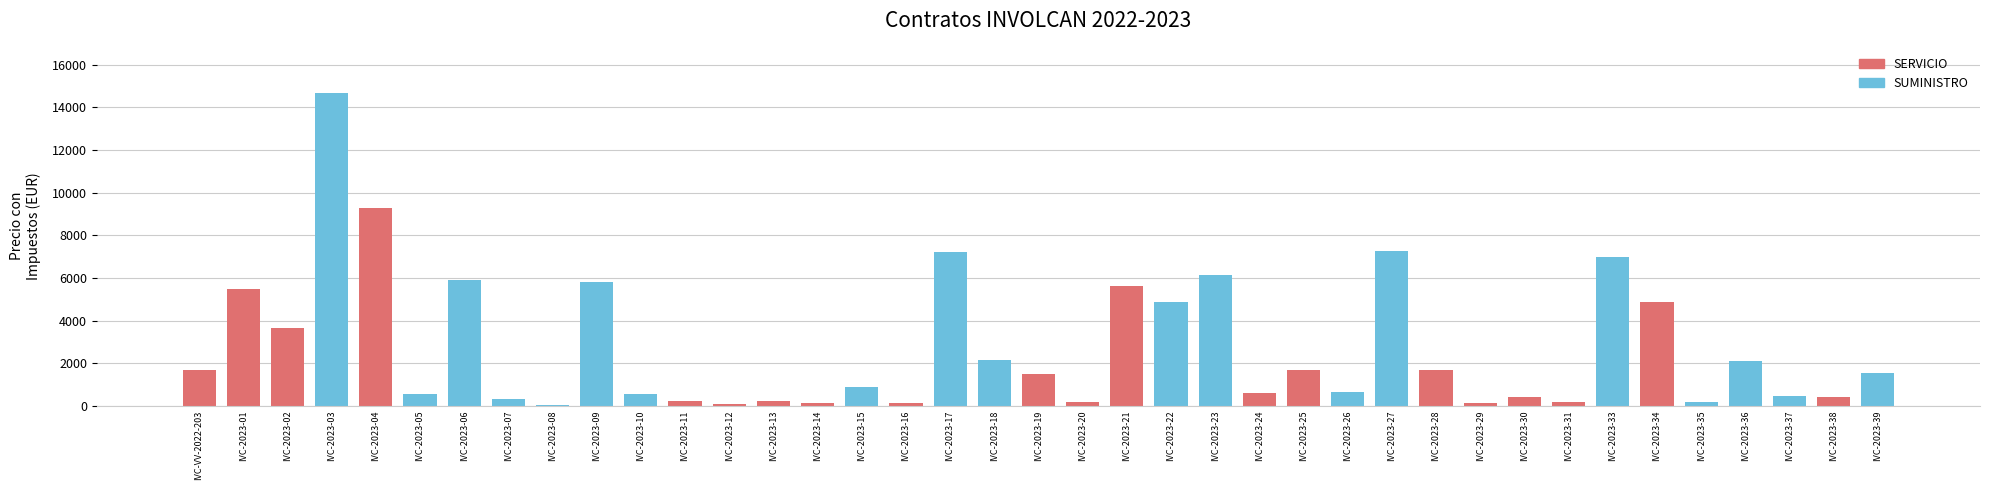

True or false: the data shows 26307.6 at IVC-2023-03.

False